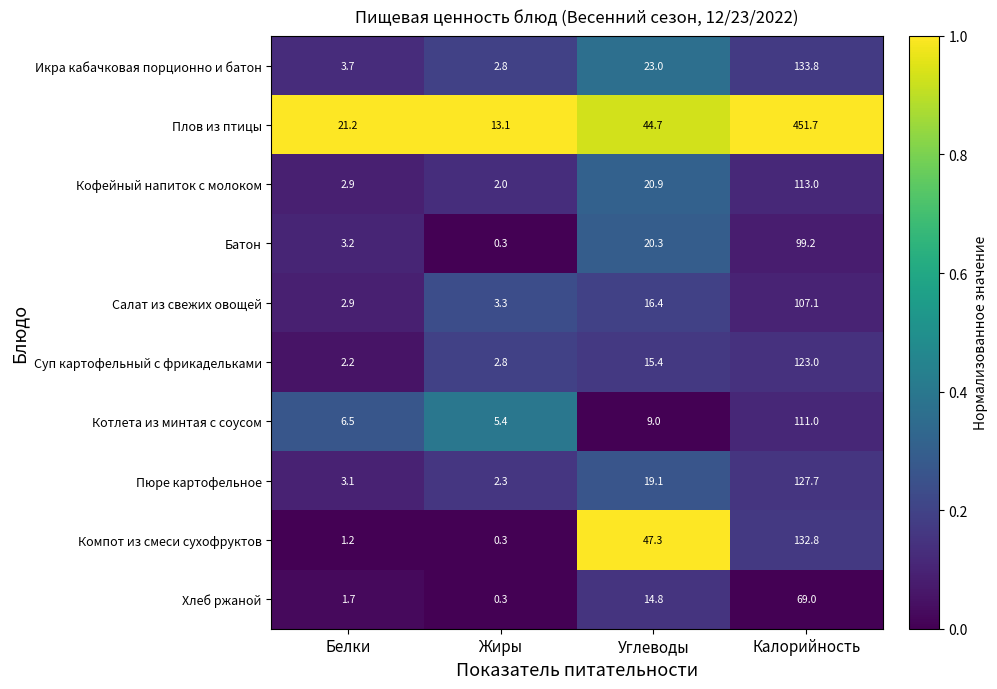

Which series has the widest spread of values?

Плов из птицы